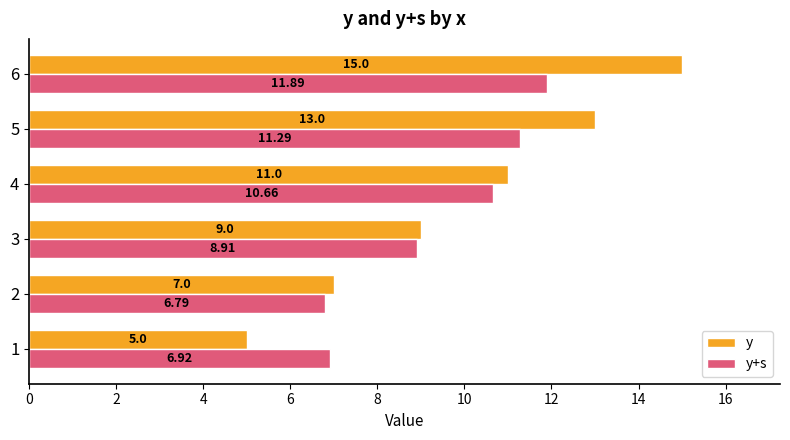

What is the difference between the y+s values at 2 and 6?

5.1